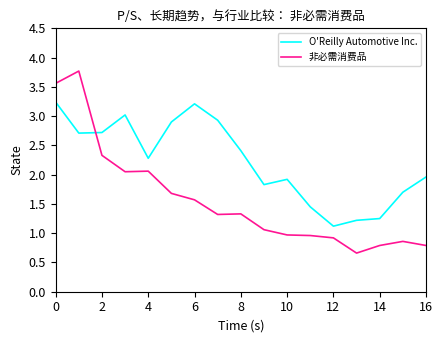

At how many categories does at least one series exceed 2?

9